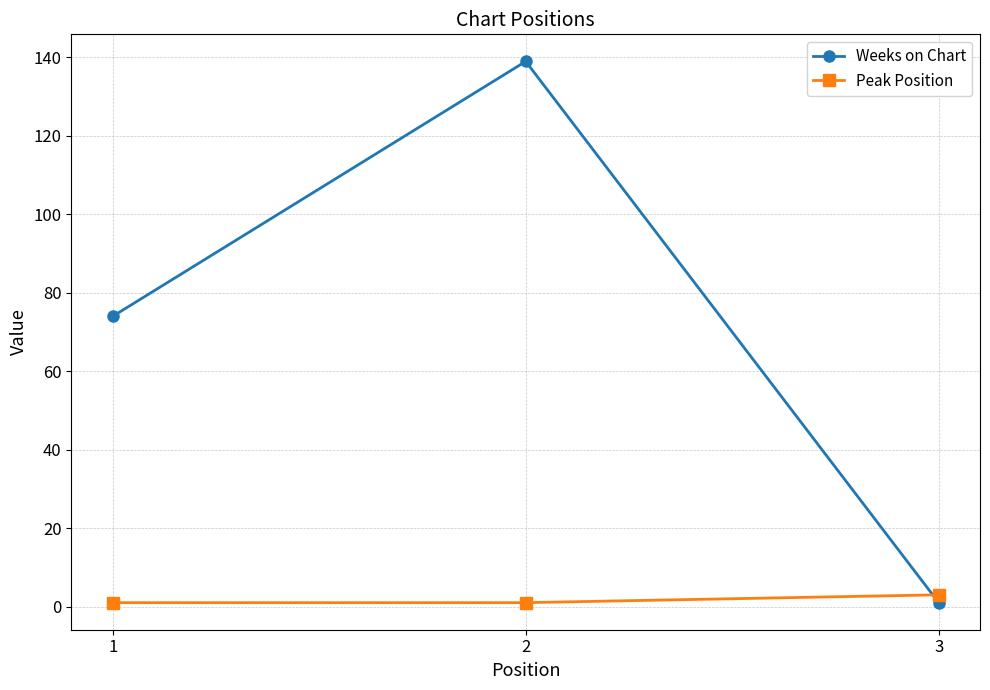

True or false: Weeks on Chart has a value of 74 at 1.

True